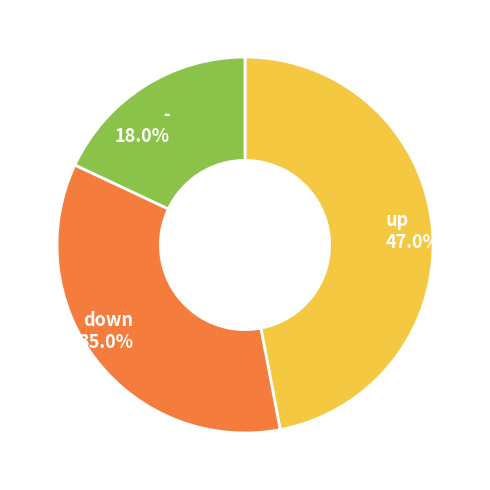

What is the ratio of the value at - to the value at up?

0.4